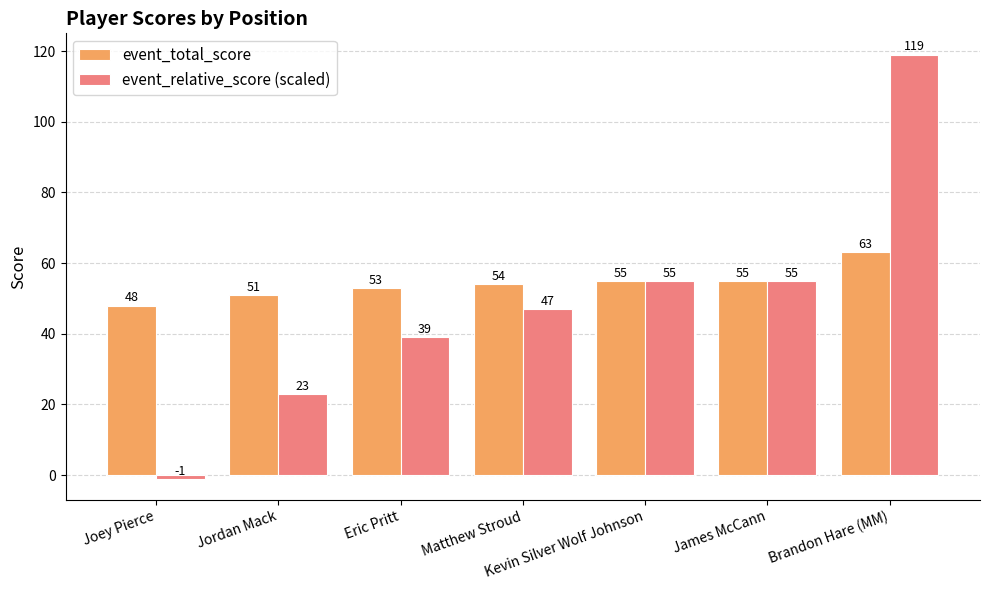

Is the value of event_relative_score (scaled) at Brandon Hare (MM) greater than the value of event_total_score at Brandon Hare (MM)?

Yes